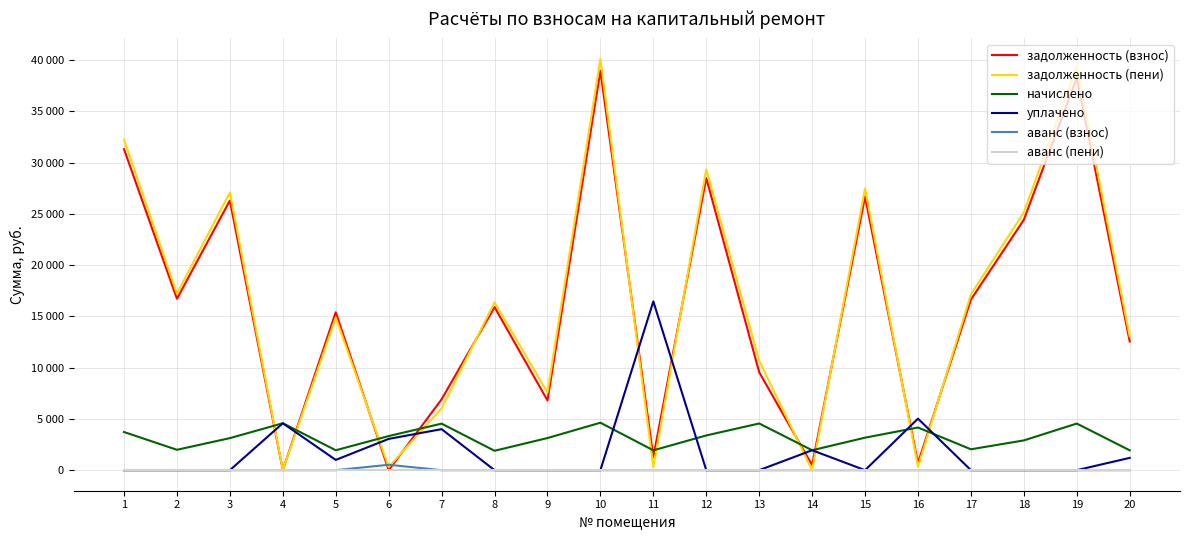

Is this an area chart (filled region under the line)?

No